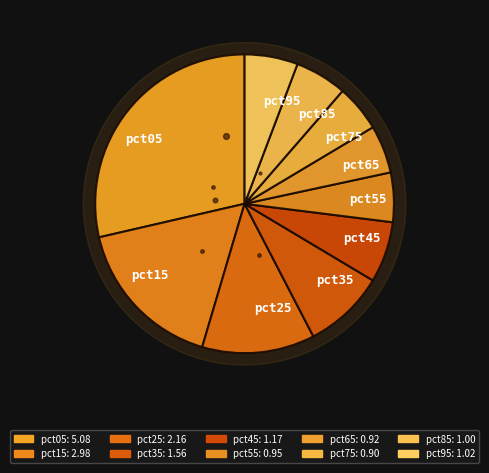

To the nearest percent, what percentage of the pie is pct55?

5%